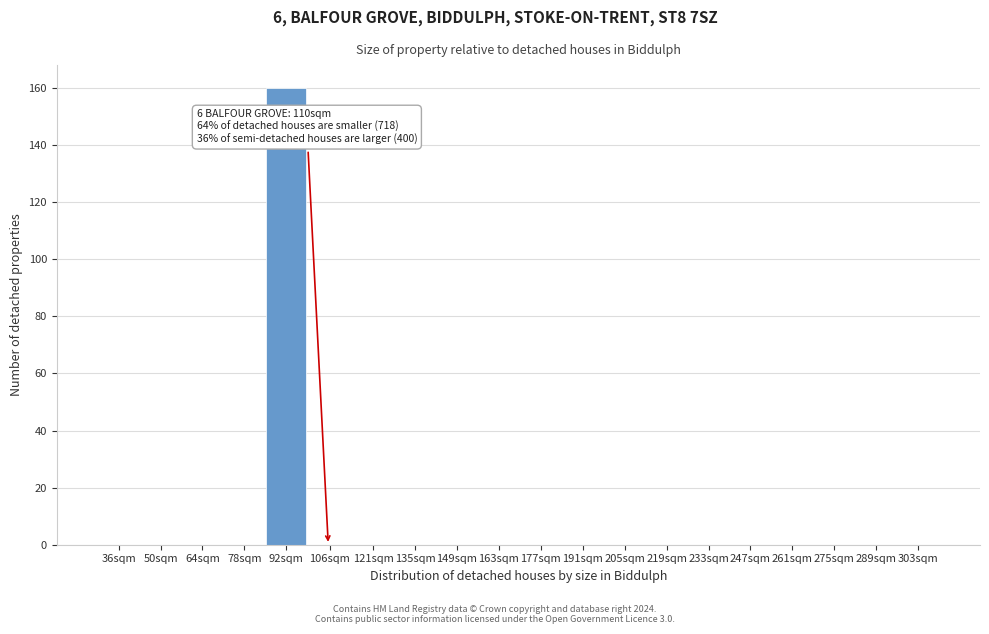

Reading left to right, extract all data points from this chart.

36sqm=0	50sqm=0	64sqm=0	78sqm=0	92sqm=160	106sqm=0	121sqm=0	135sqm=0	149sqm=0	163sqm=0	177sqm=0	191sqm=0	205sqm=0	219sqm=0	233sqm=0	247sqm=0	261sqm=0	275sqm=0	289sqm=0	303sqm=0